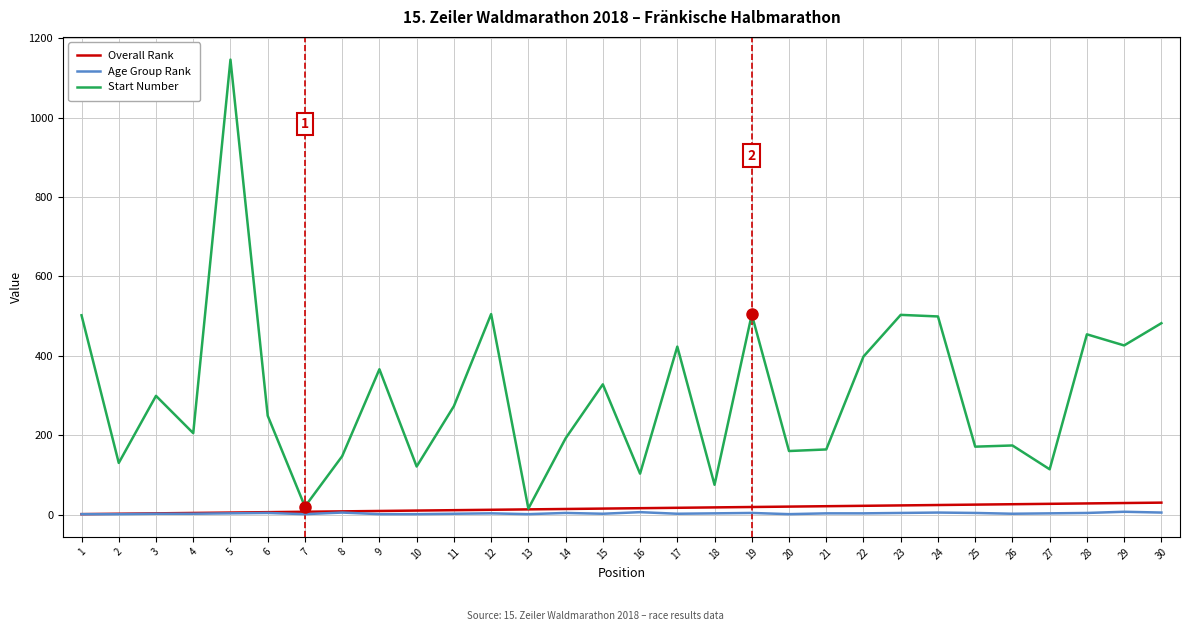

Which series has the largest total across all categories?

Start Number